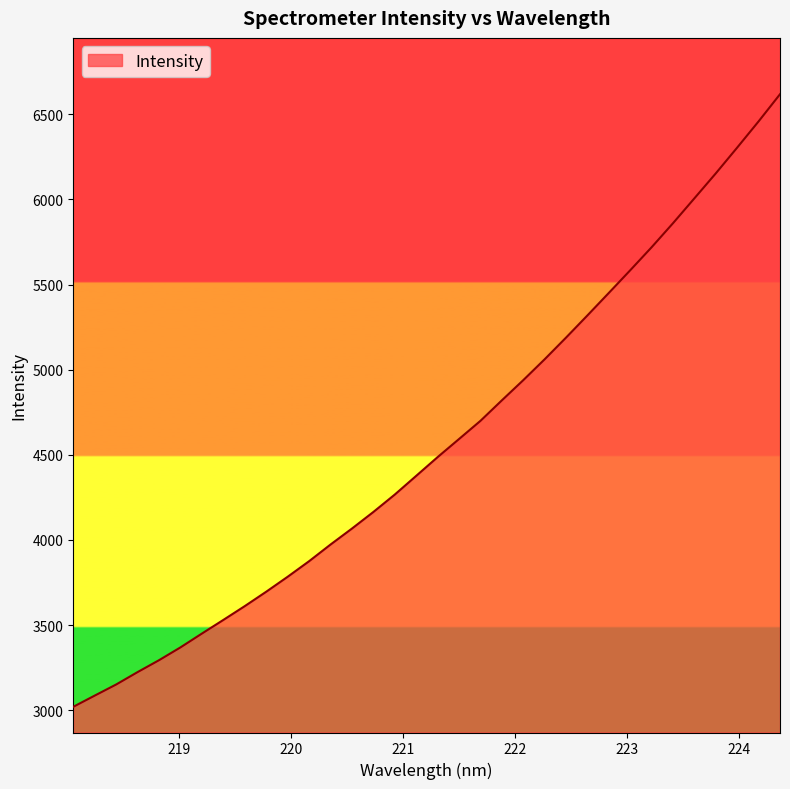

What is the smallest value displayed?

3020.1